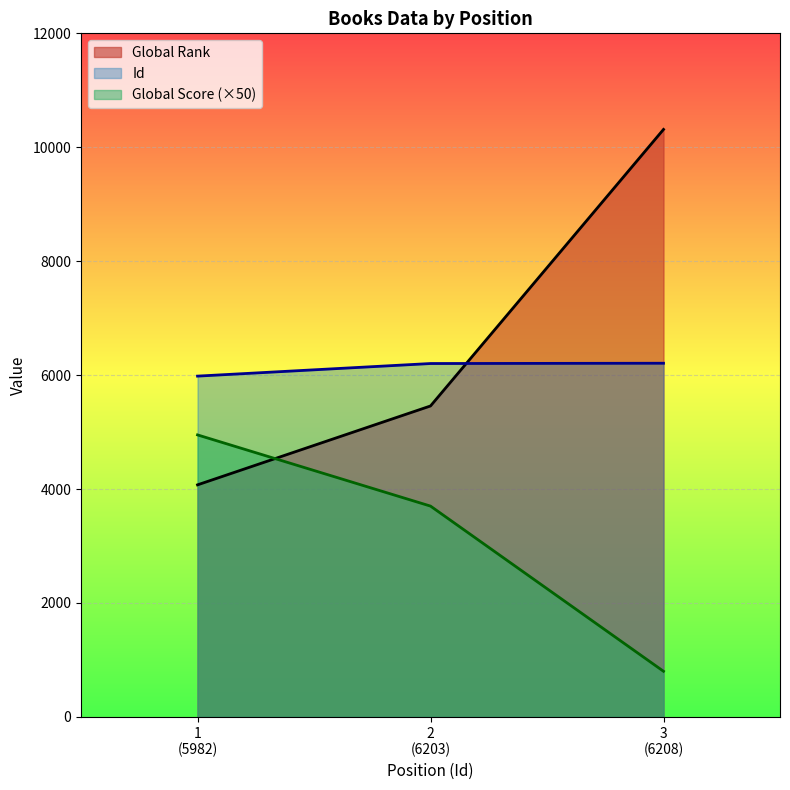

Which series has the largest range (max minus min)?

Global Rank